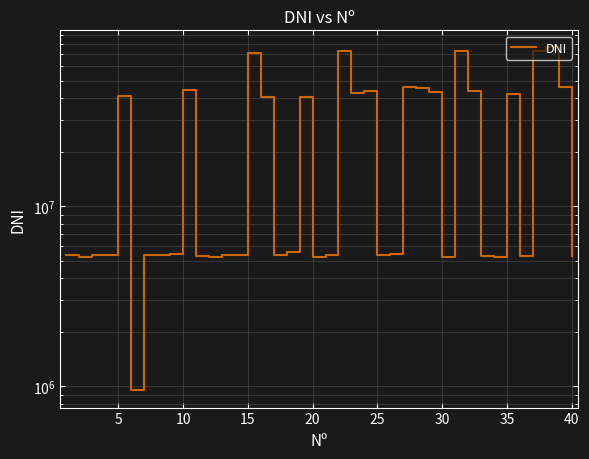

The chart shows a value of 2533758 at 32. True or false?

False